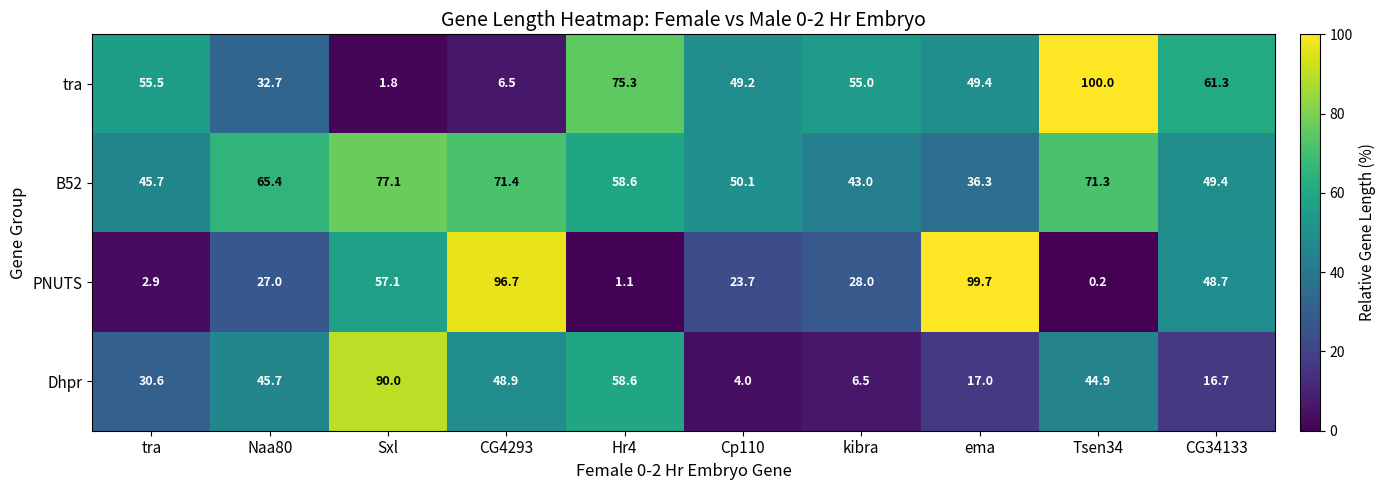

Rank the series by their maximum value, from highest to lowest.

tra, PNUTS, Dhpr, B52